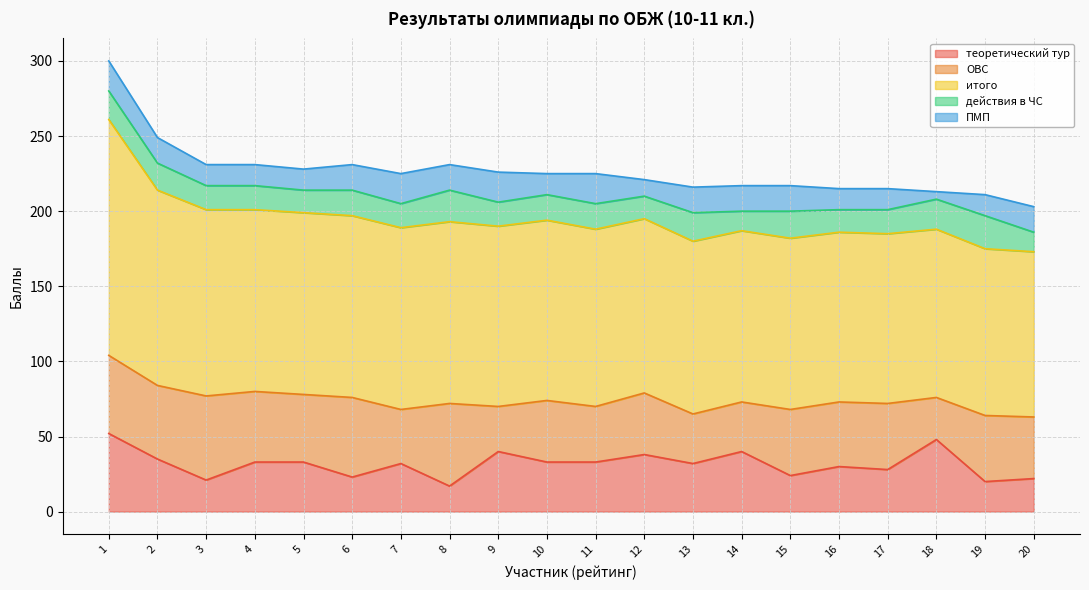

What is the difference between the итого values at 9 and 5?

1